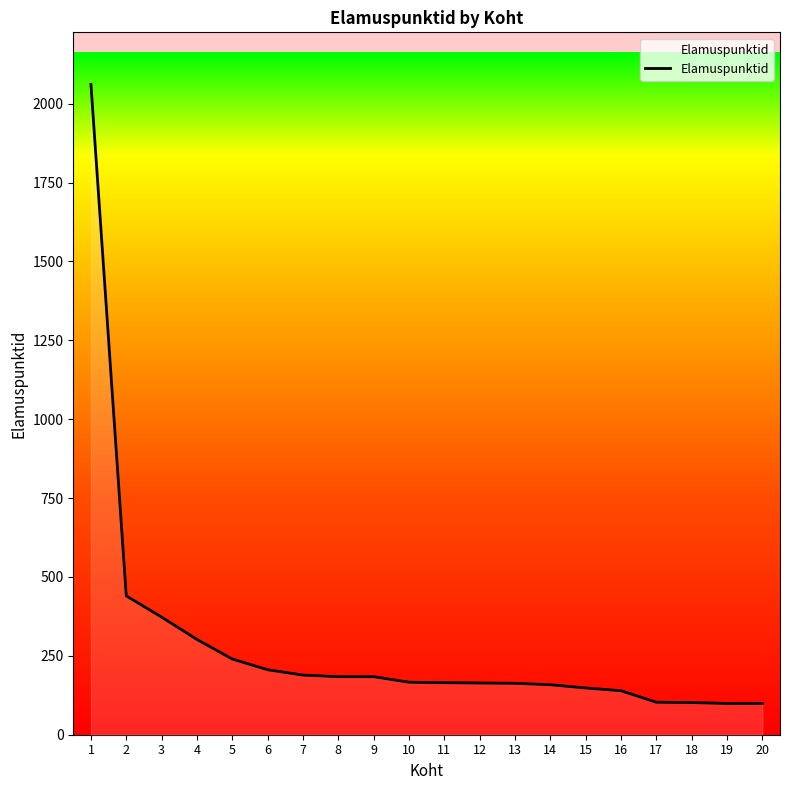

The value at 11 is 165.0. True or false?

True